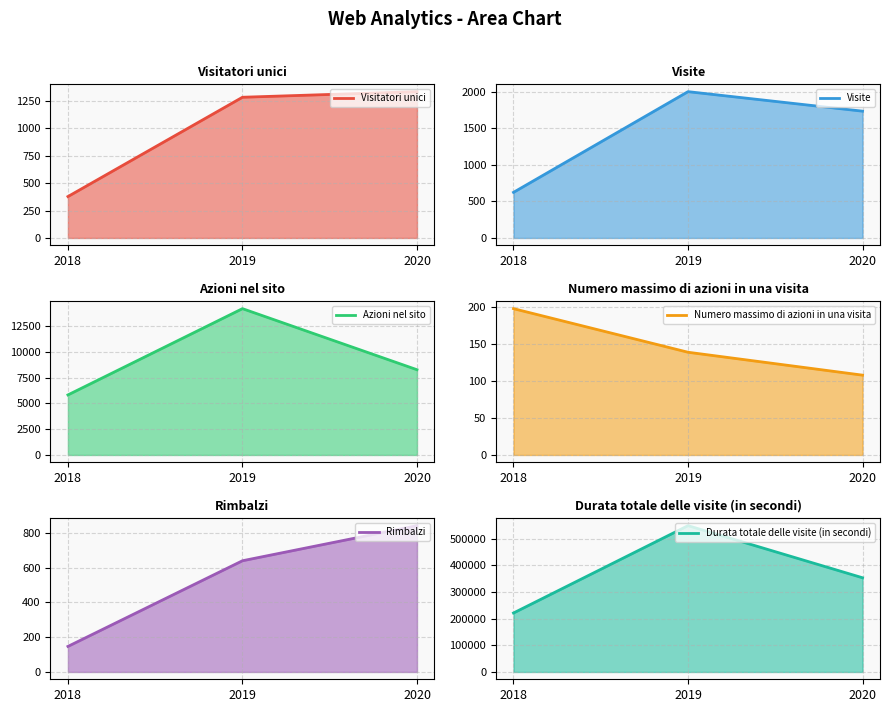

How many data points in Rimbalzi are less than 640?

1